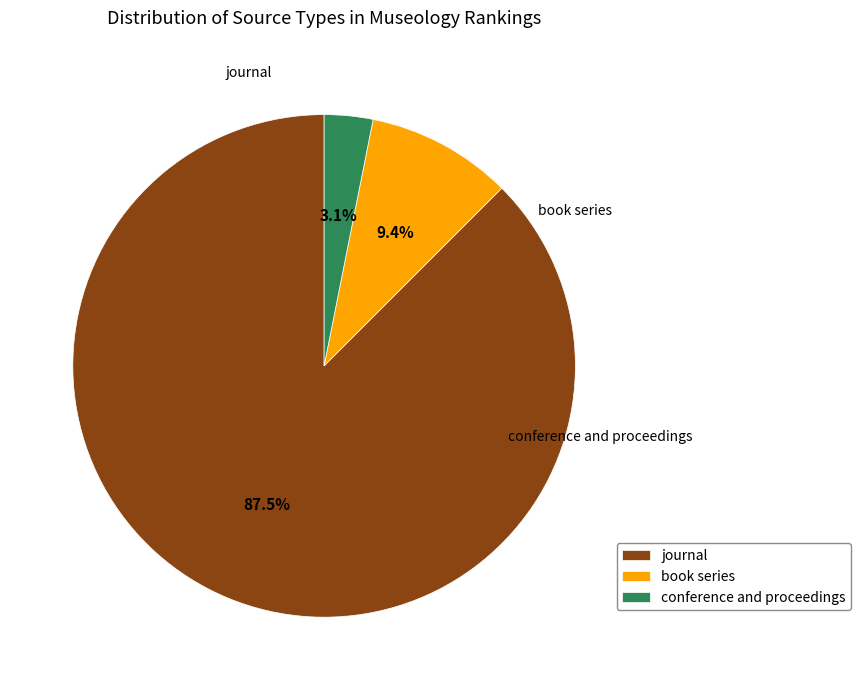

Count the number of slices in the pie.

3